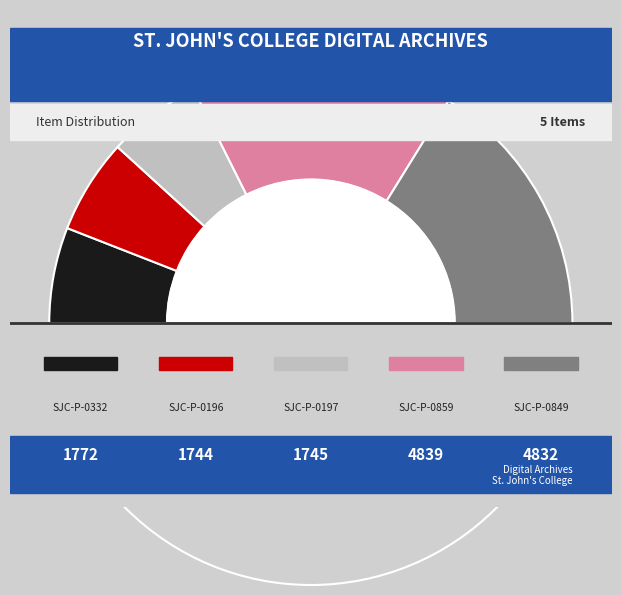

Which category has the smallest portion of the pie?

SJC-P-0196